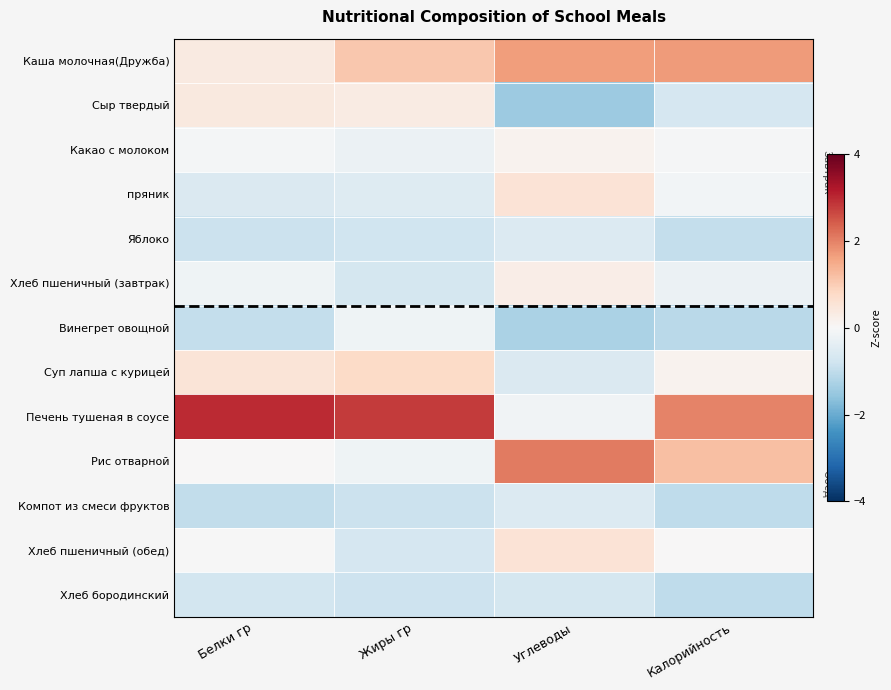

Reading right to left, transcribe all the data shown in this chart.

Каша молочная(Дружба): Калорийность=1.7	Углеводы=1.7	Жиры гр=1.1	Белки гр=0.4
Сыр твердый: Калорийность=-0.7	Углеводы=-1.5	Жиры гр=0.3	Белки гр=0.4
Какао с молоком: Калорийность=-0.0	Углеводы=0.1	Жиры гр=-0.2	Белки гр=-0.1
пряник: Калорийность=-0.1	Углеводы=0.6	Жиры гр=-0.5	Белки гр=-0.6
Яблоко: Калорийность=-0.9	Углеводы=-0.5	Жиры гр=-0.8	Белки гр=-0.9
Хлеб пшеничный (завтрак): Калорийность=-0.2	Углеводы=0.3	Жиры гр=-0.7	Белки гр=-0.2
Винегрет овощной: Калорийность=-1.1	Углеводы=-1.3	Жиры гр=-0.2	Белки гр=-0.9
Суп лапша с курицей: Калорийность=0.1	Углеводы=-0.6	Жиры гр=0.8	Белки гр=0.5
Печень тушеная в соусе: Калорийность=2.0	Углеводы=-0.2	Жиры гр=2.8	Белки гр=3.0
Рис отварной: Калорийность=1.2	Углеводы=2.1	Жиры гр=-0.2	Белки гр=0.0
Компот из смеси фруктов: Калорийность=-1.0	Углеводы=-0.6	Жиры гр=-0.9	Белки гр=-1.0
Хлеб пшеничный (обед): Калорийность=0.0	Углеводы=0.6	Жиры гр=-0.7	Белки гр=-0.0
Хлеб бородинский: Калорийность=-1.0	Углеводы=-0.7	Жиры гр=-0.8	Белки гр=-0.7